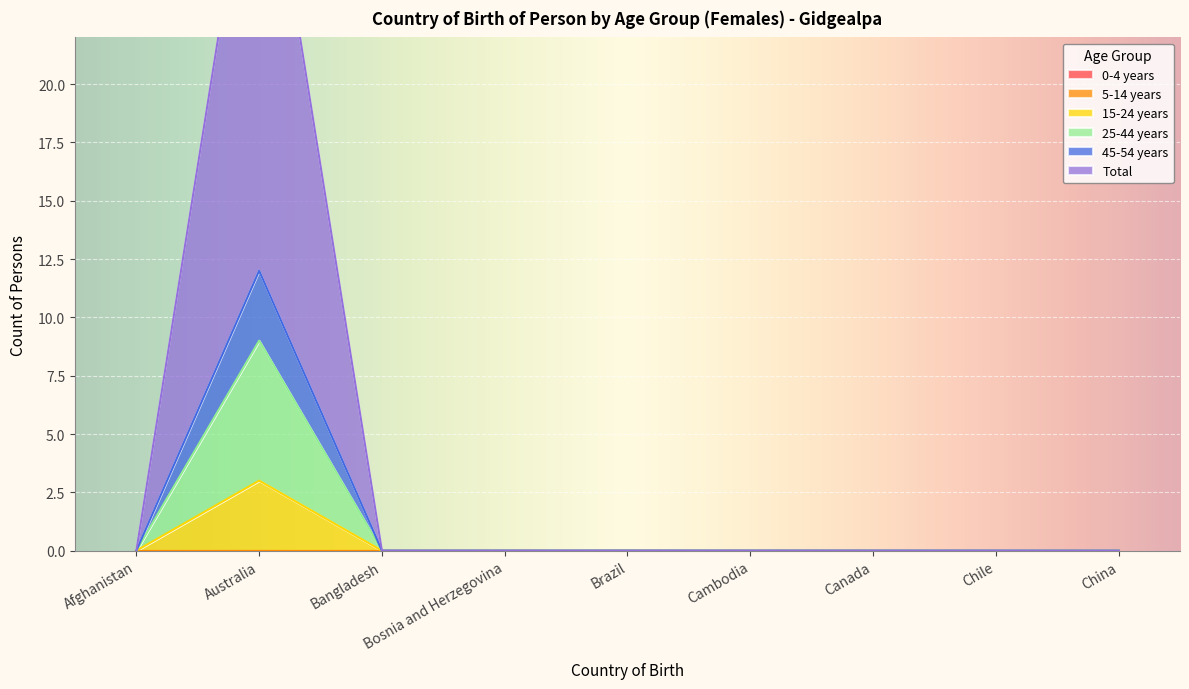

Reading left to right, transcribe all the data shown in this chart.

15-24 years: 0	3	0	0	0	0	0	0	0
25-44 years: 0	9	0	0	0	0	0	0	0
45-54 years: 0	12	0	0	0	0	0	0	0
Total: 0	33	0	0	0	0	0	0	0